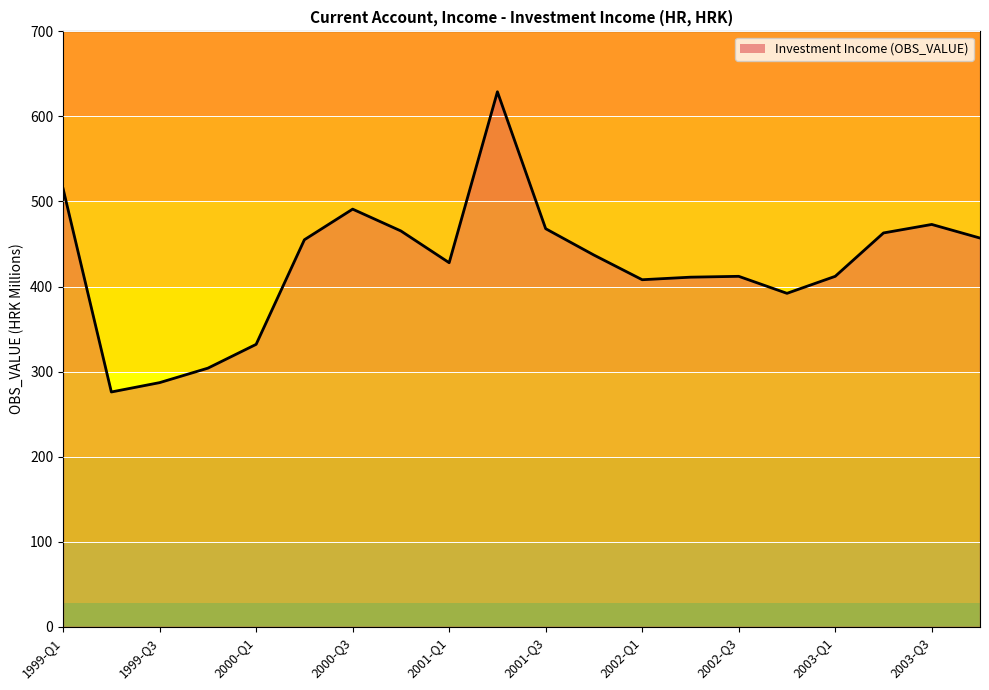

How many categories are shown in the chart?

20